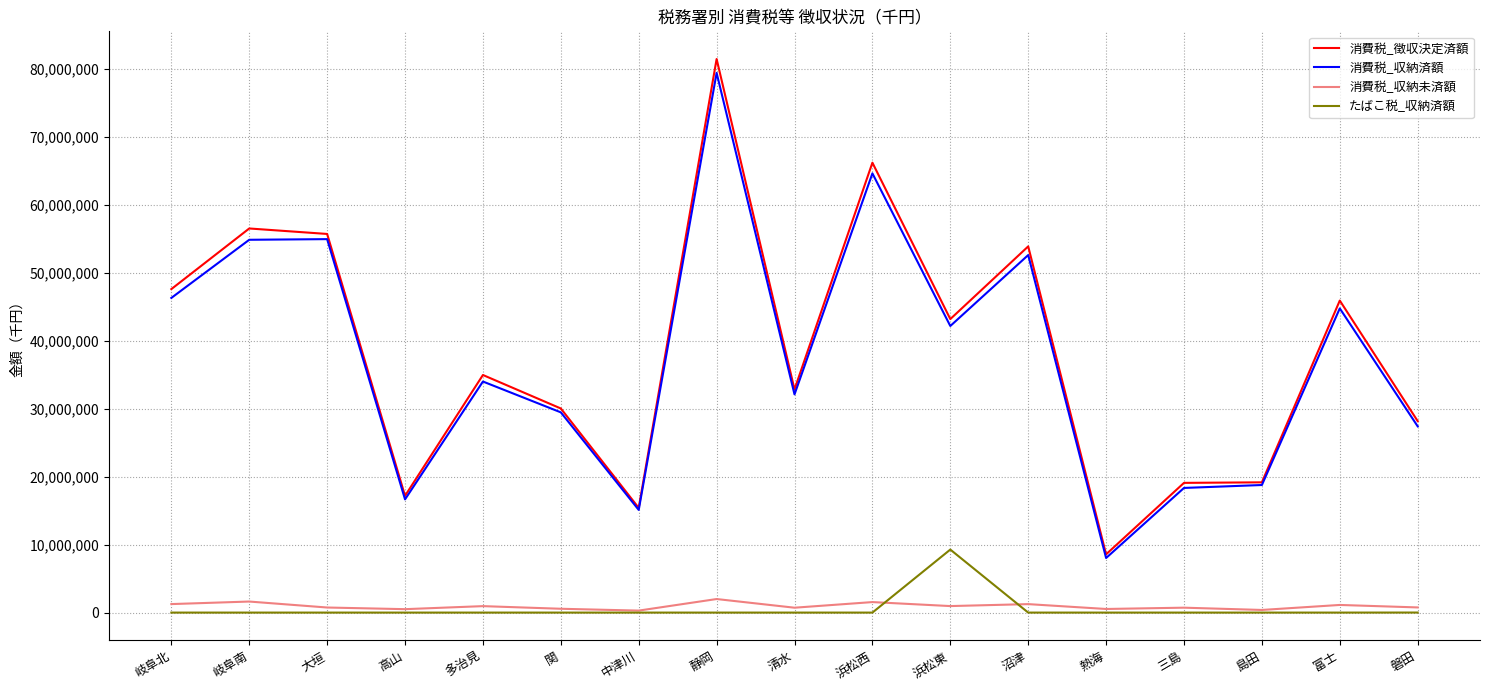

The 消費税_収納済額 series shows 52594764 at 沼津. True or false?

True